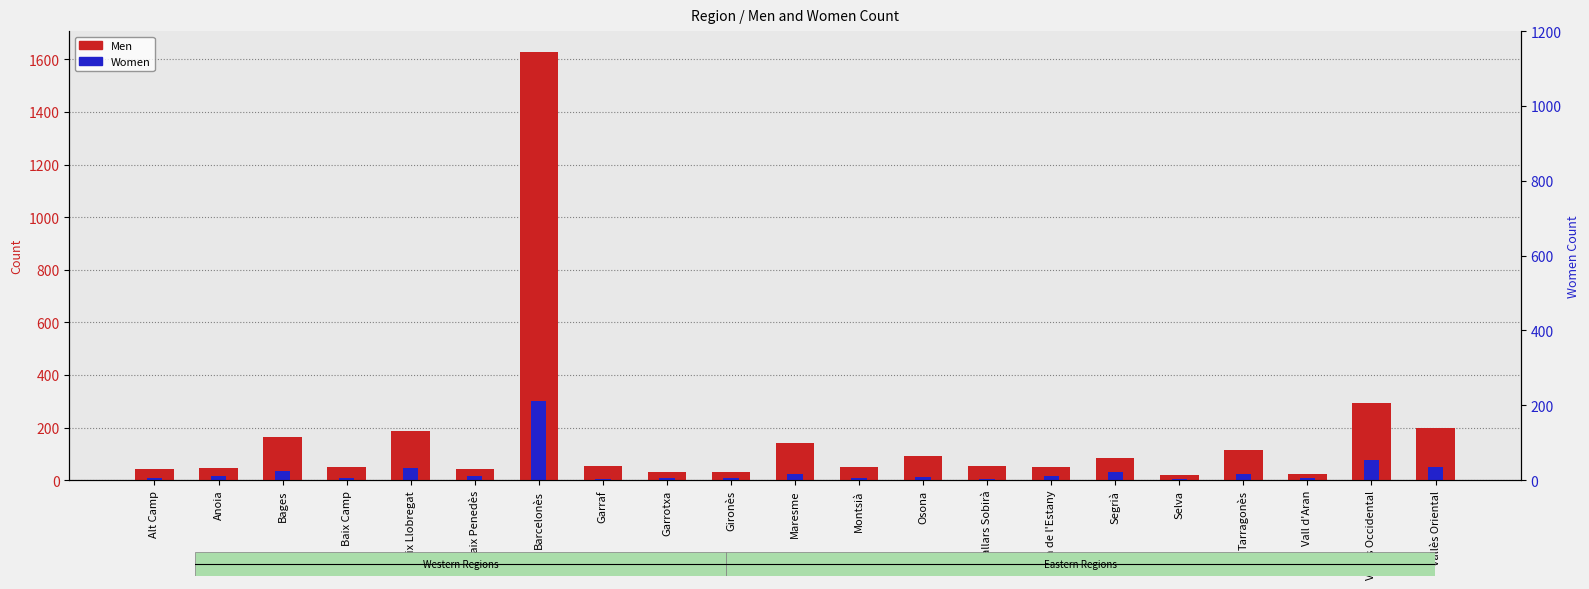

At Segrià, list the series in order from largest to smallest.

Men, Women